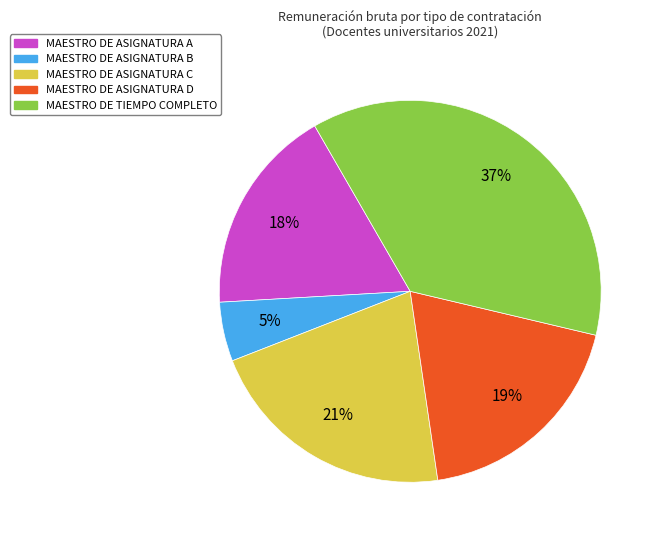

Which slice is the largest?

MAESTRO DE TIEMPO COMPLETO